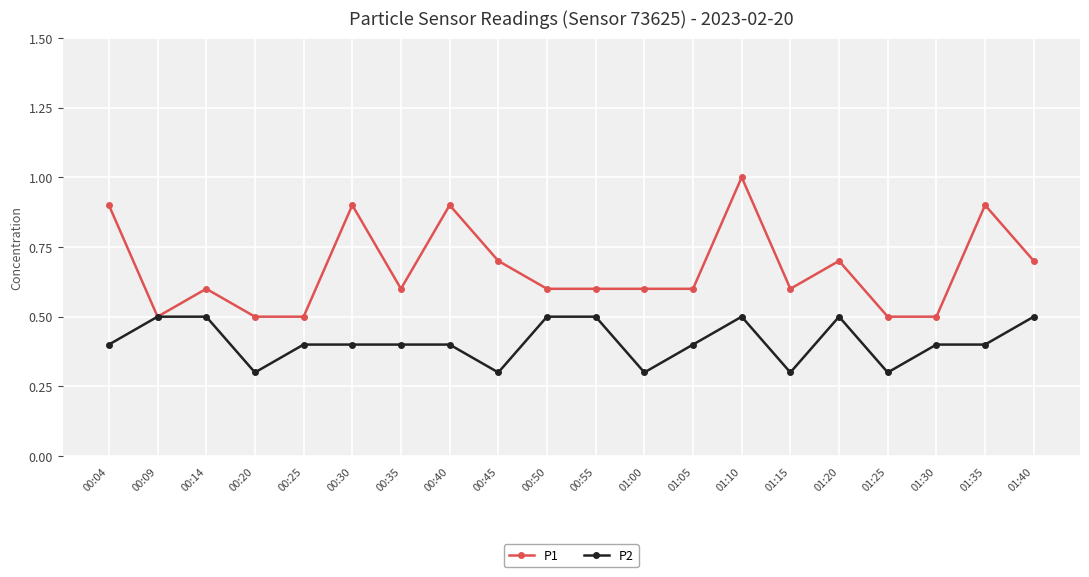

What is the label of the 12th point from the right?

00:45